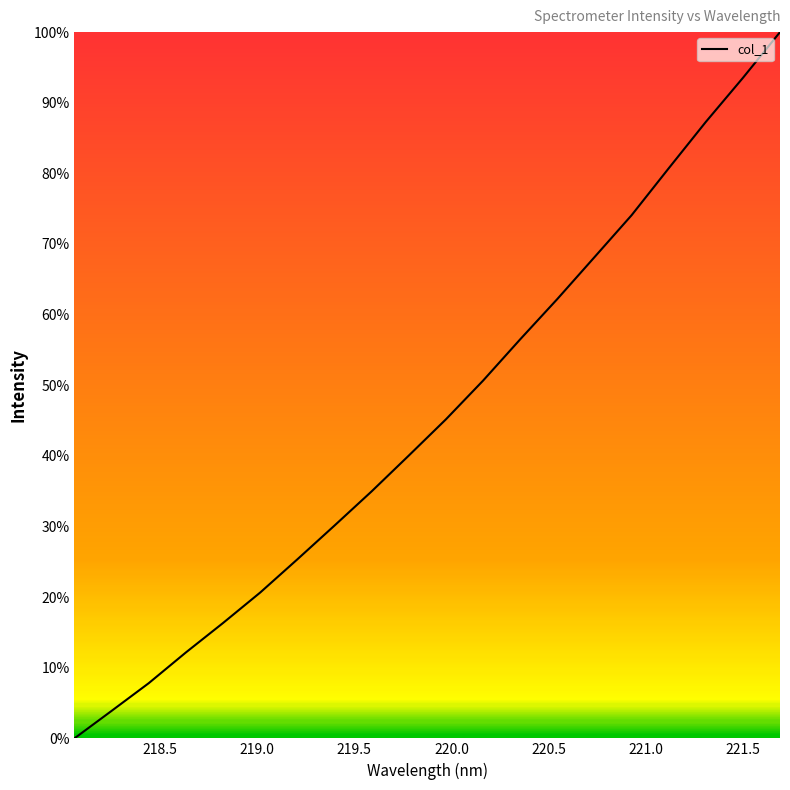

What is the difference between the maximum and minimum values?

100.0